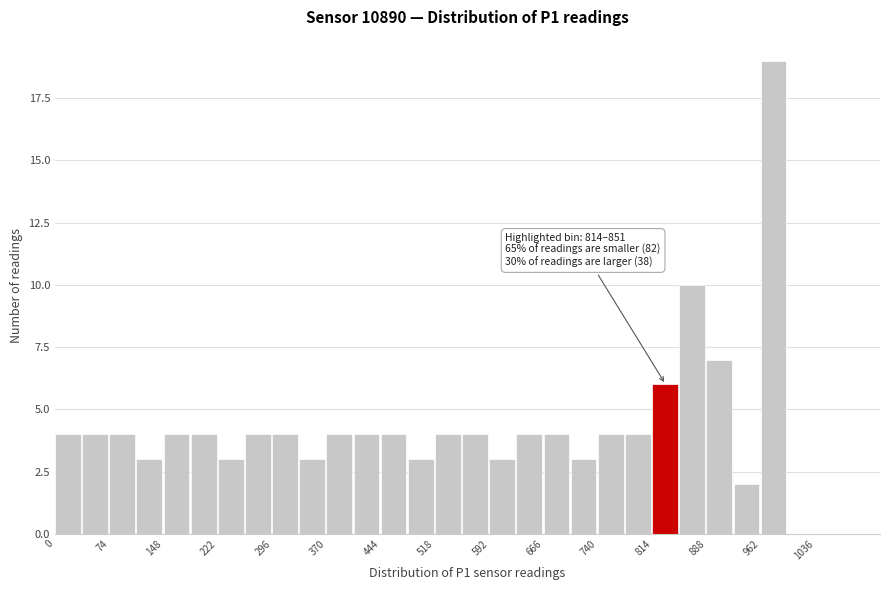

Around what value on the x-axis is the tallest bar? Give the approximate position of its centre, as read against the axis.

980